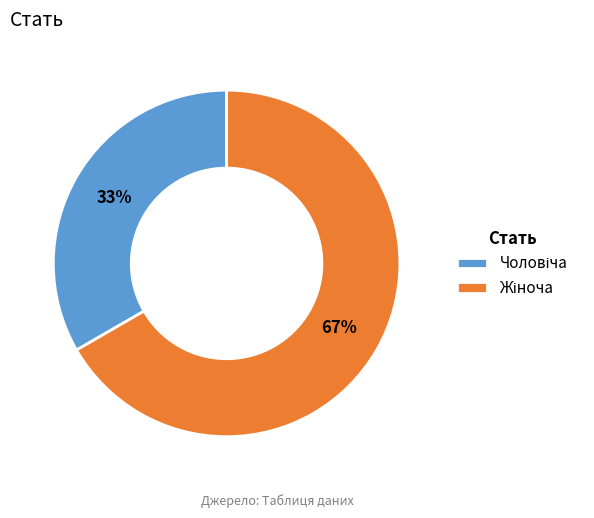

Does any single category account for the majority?

Yes